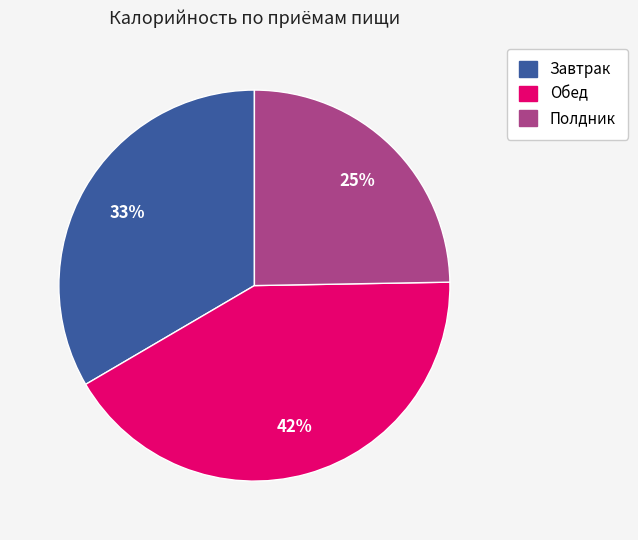

Between Завтрак and Полдник, which is larger?

Завтрак